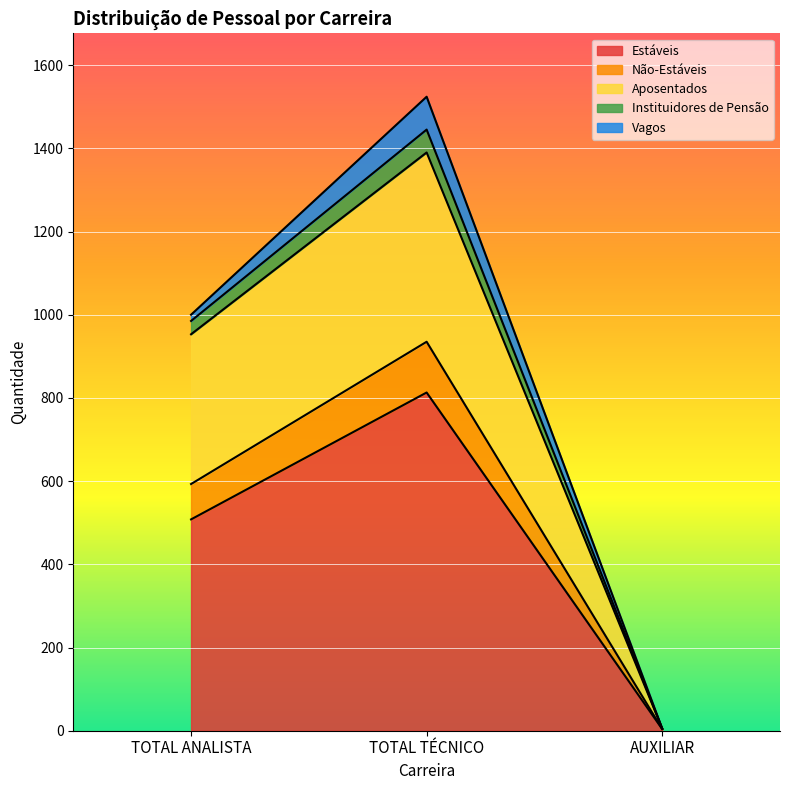

Read the Estáveis value at TOTAL TÉCNICO.

813